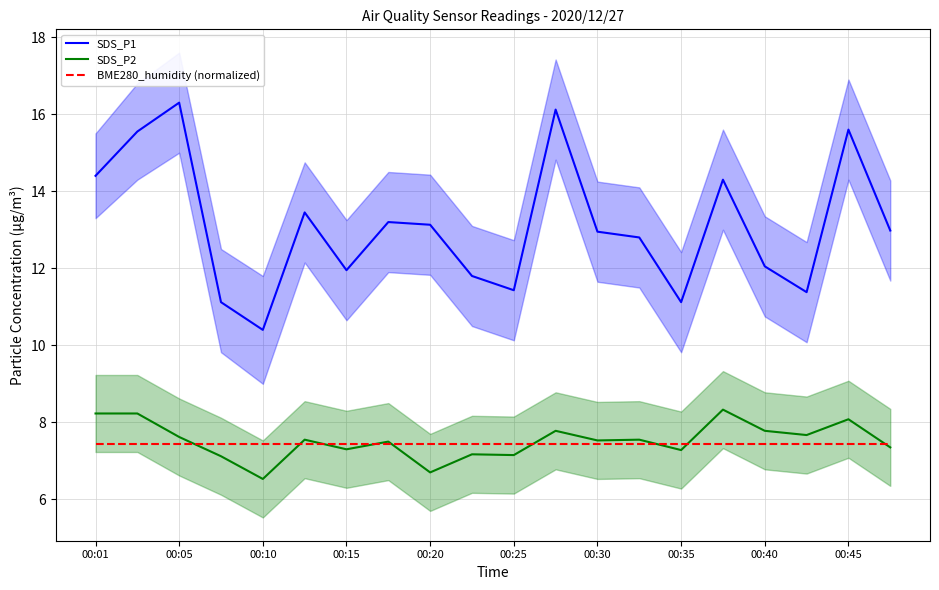

Is it true that SDS_P1 equals 10.4 at 00:10?

True